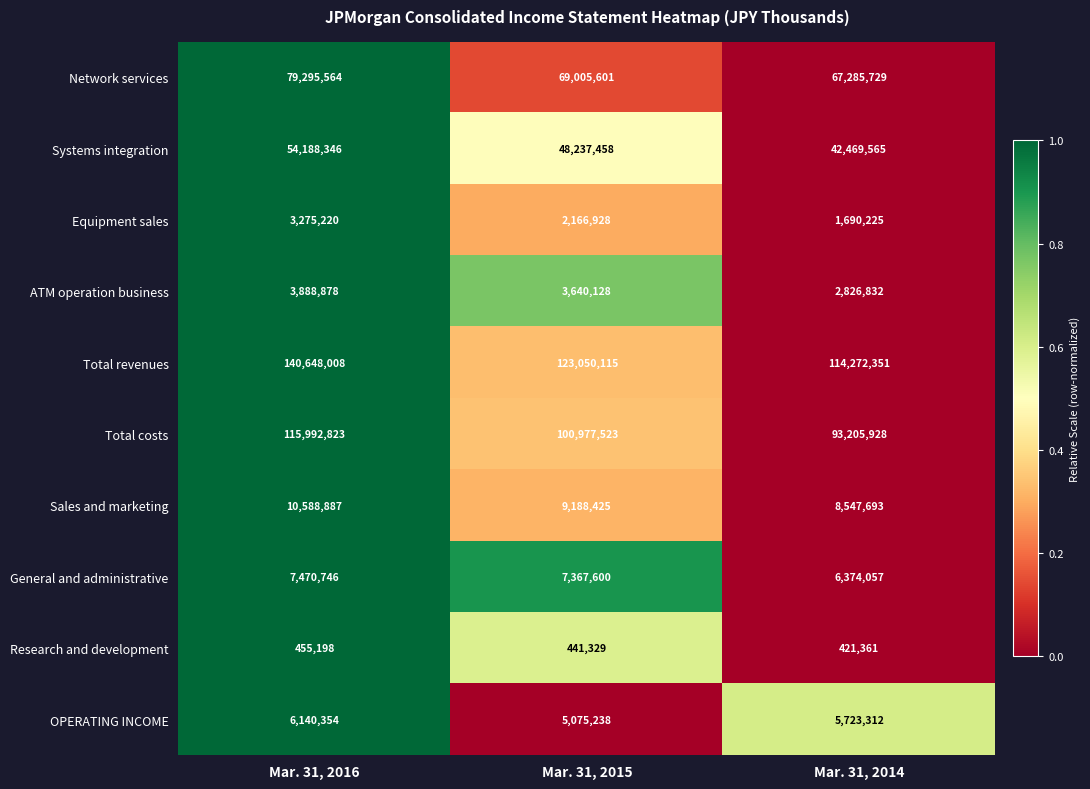

What is the maximum value shown in the chart?

140648008